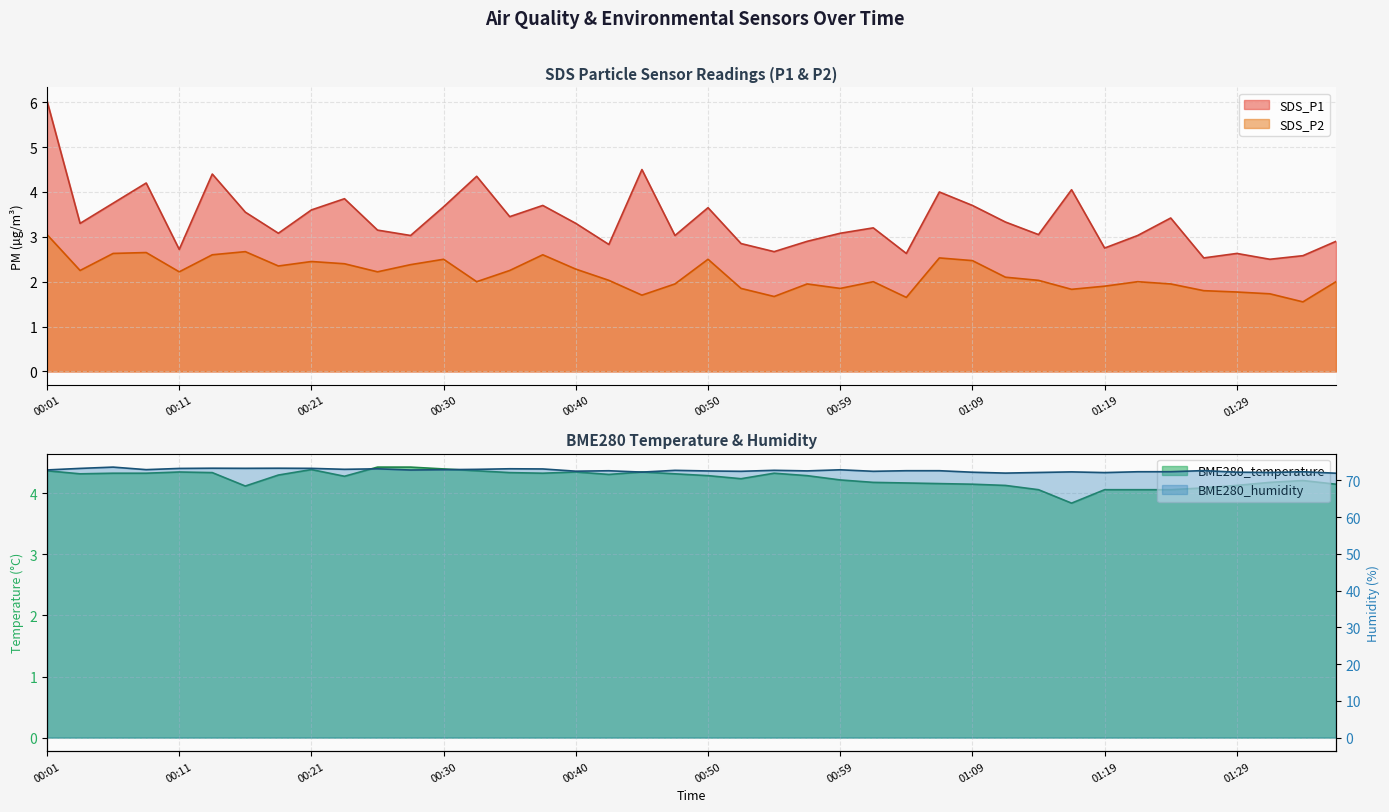

Which has a higher value, 00:50 or 01:16?

01:16